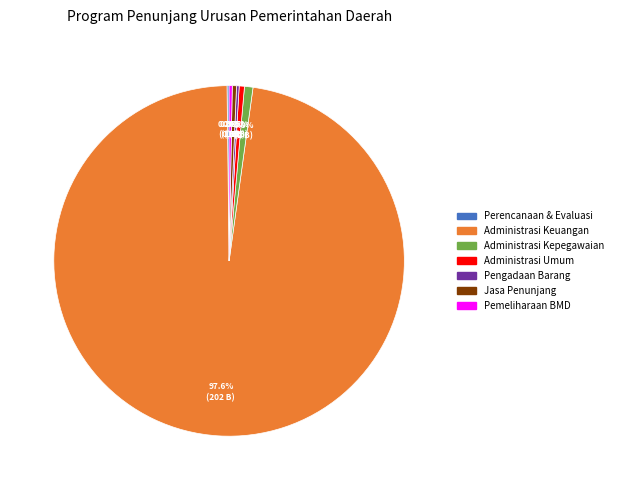

Is there any slice that represents more than half of the pie?

Yes